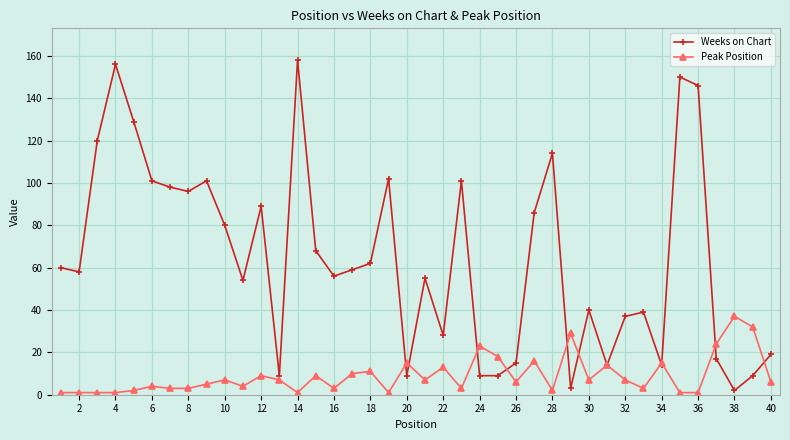

Reading left to right, extract all data points from this chart.

Weeks on Chart: 60	58	120	156	129	101	98	96	101	80	54	89	9	158	68	56	59	62	102	9	55	28	101	9	9	15	86	114	3	40	14	37	39	14	150	146	17	2	9	19
Peak Position: 1	1	1	1	2	4	3	3	5	7	4	9	7	1	9	3	10	11	1	15	7	13	3	23	18	6	16	2	29	7	14	7	3	15	1	1	24	37	32	6